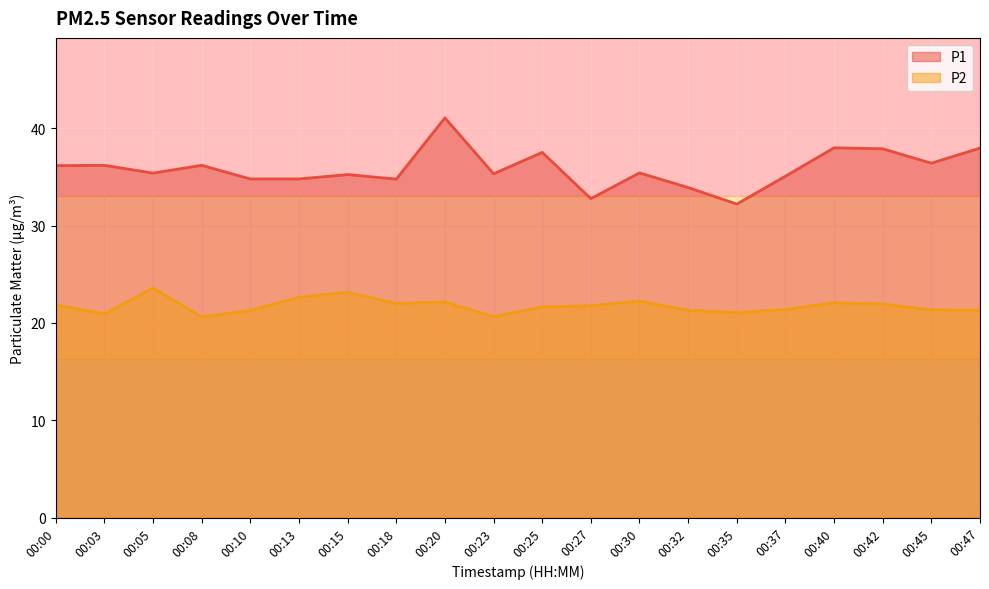

Does the chart have visible grid lines?

Yes